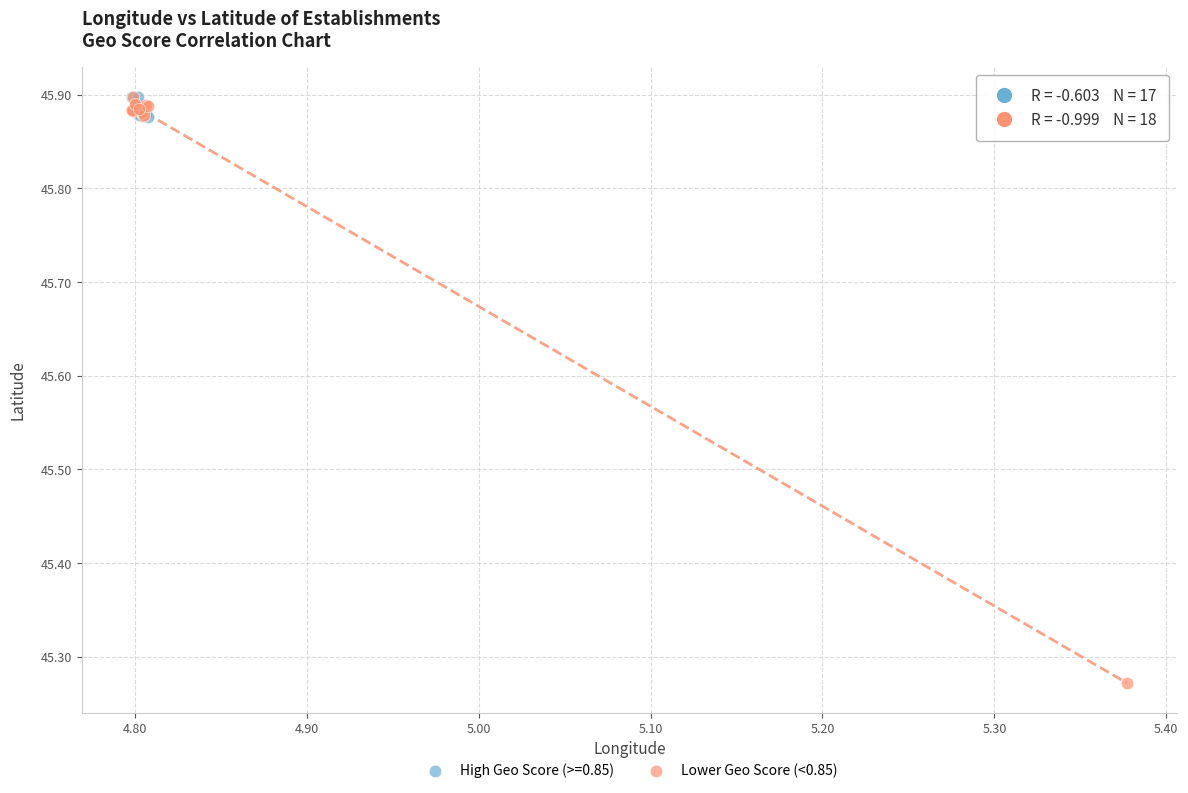

Which series contains the lowest Y value?

Lower Geo Score (<0.85)